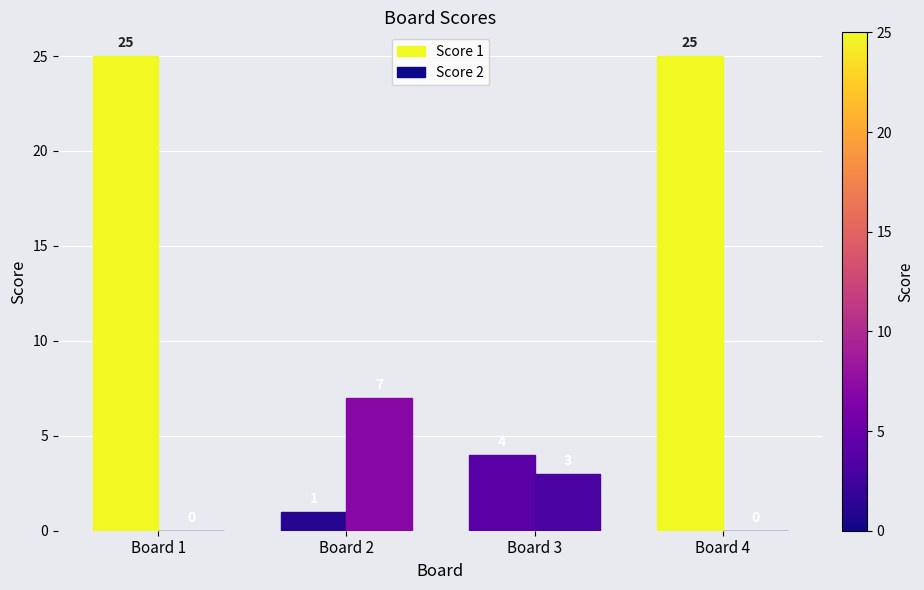

What is the average value of the Score 1 series?

14